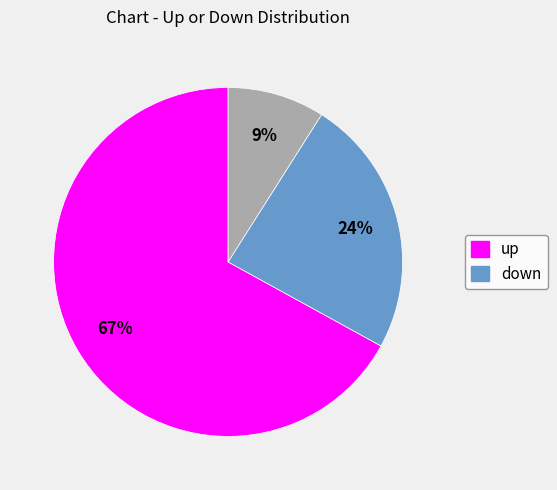

Is there any slice that represents more than half of the pie?

Yes